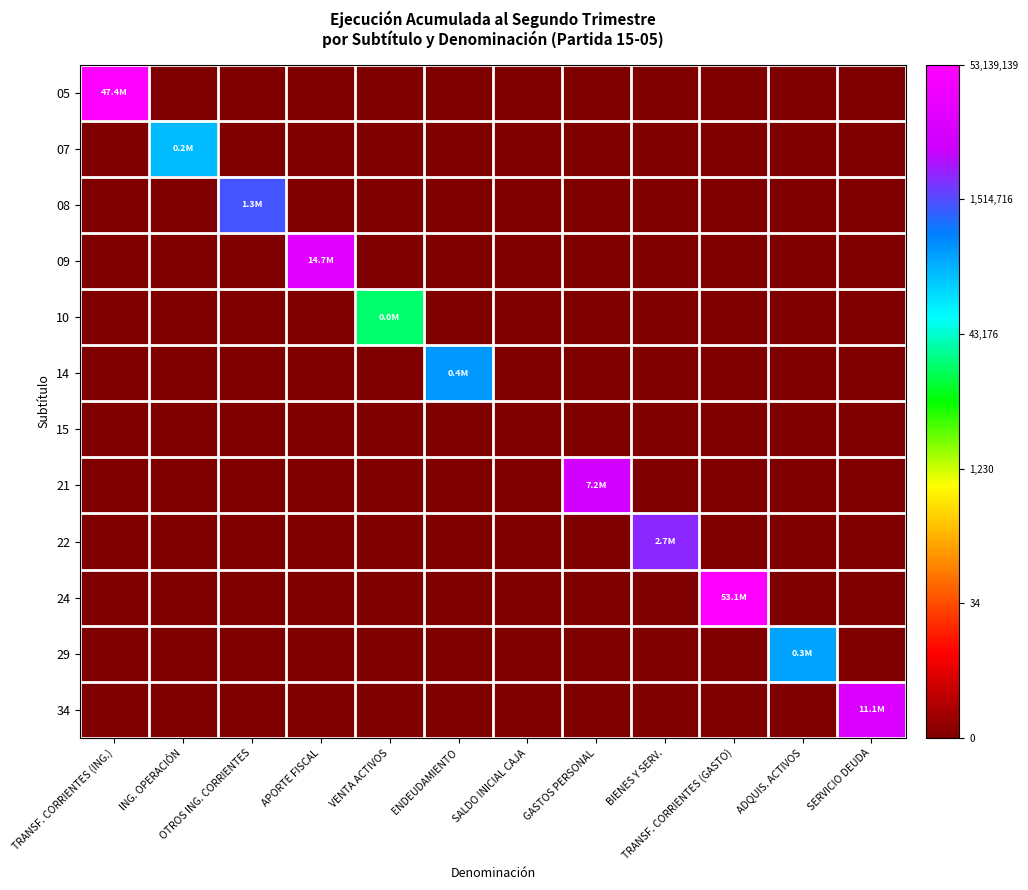

Rank the series at TRANSF. CORRIENTES (ING.) from lowest to highest value.

07, 08, 09, 10, 14, 15, 21, 22, 24, 29, 34, 05